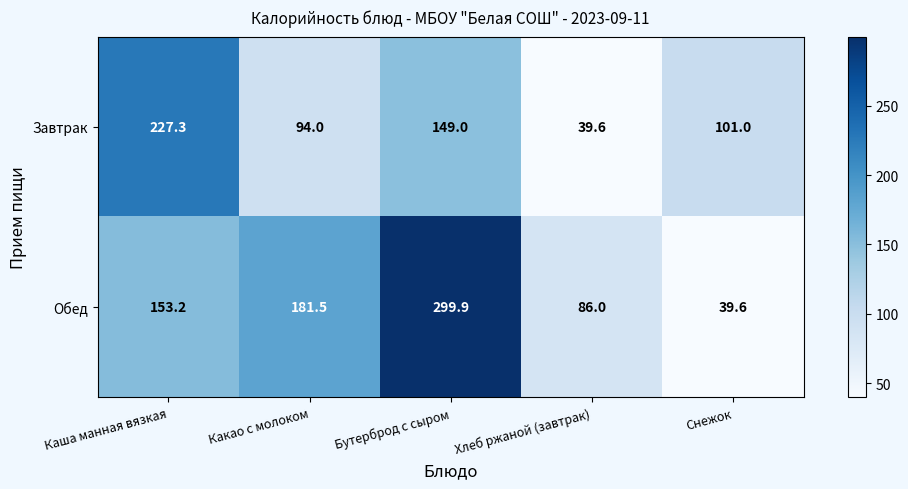

At how many categories does at least one series exceed 270?

1